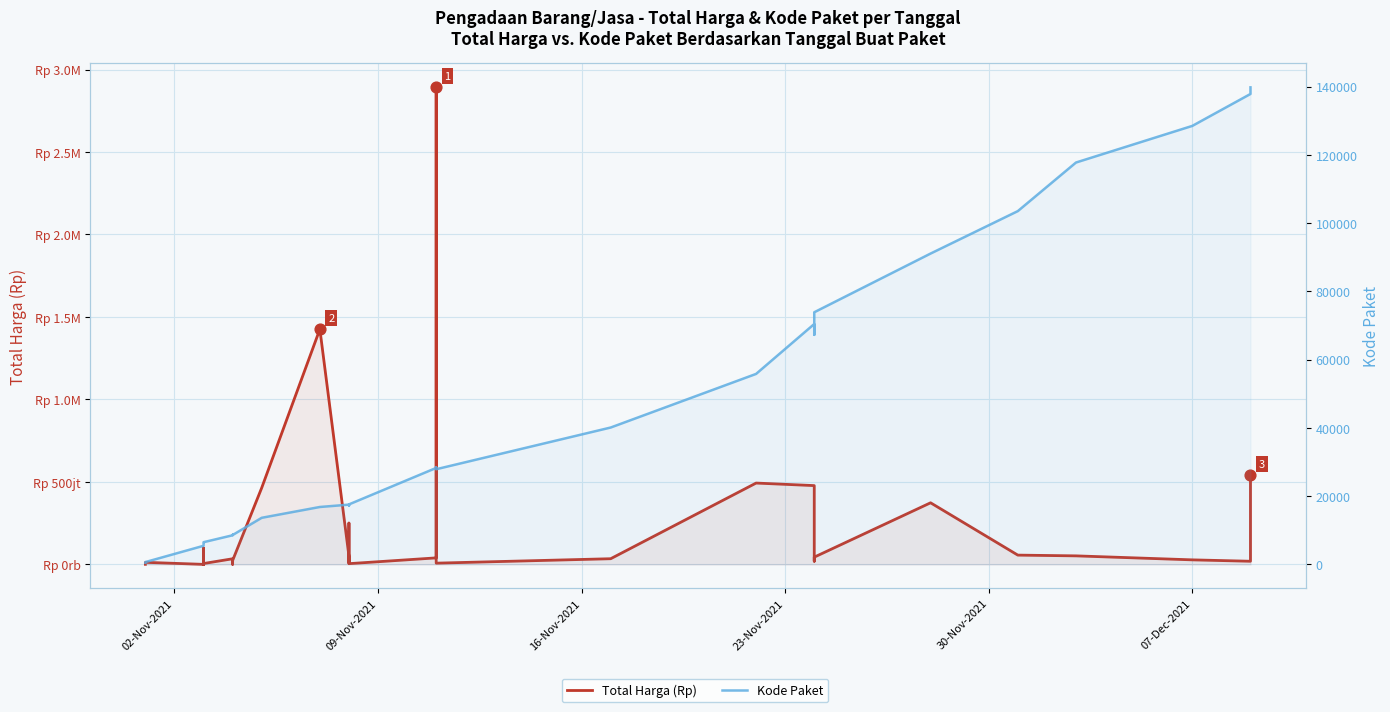

Which series contains the lowest Y value?

Kode Paket